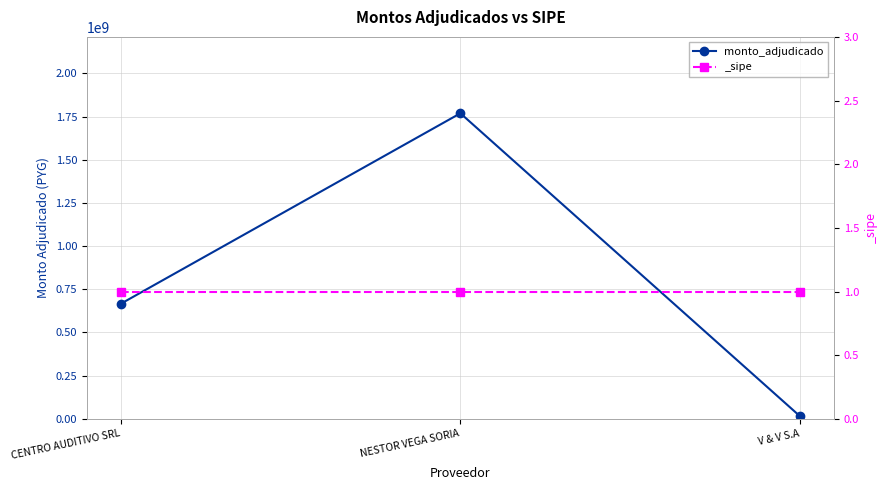

Reading left to right, what are all the values shown in this chart?

666000000	1768700000	15000000